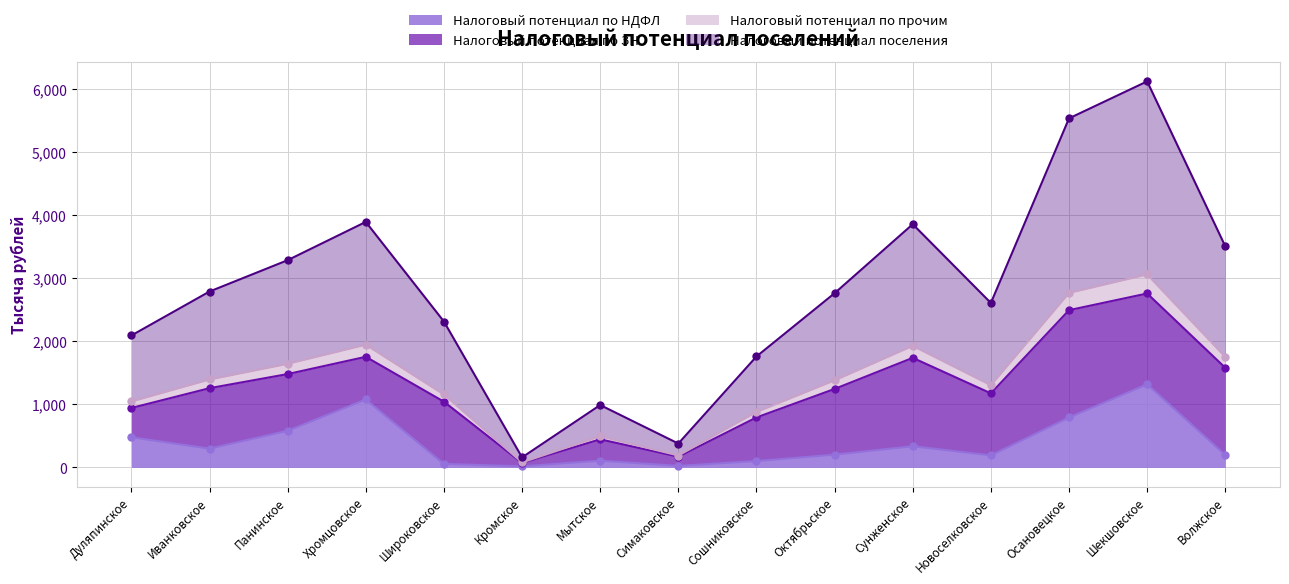

Which category has the lowest value in the Налоговый потенциал поселения series?

Кромское